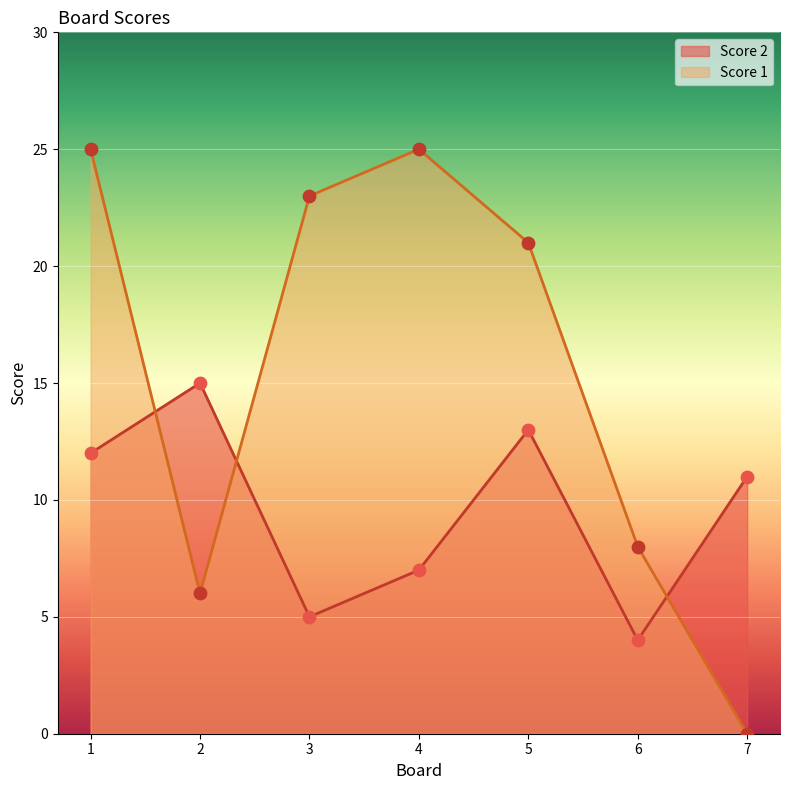

What is the total value across all series at 5?

34